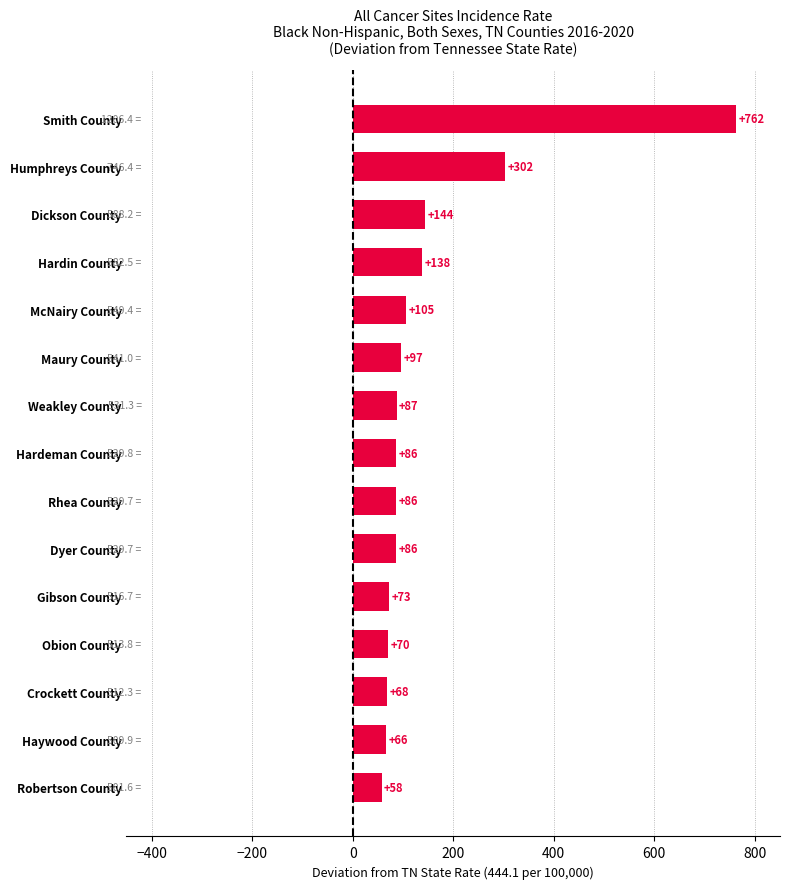

What is the average value?

148.5